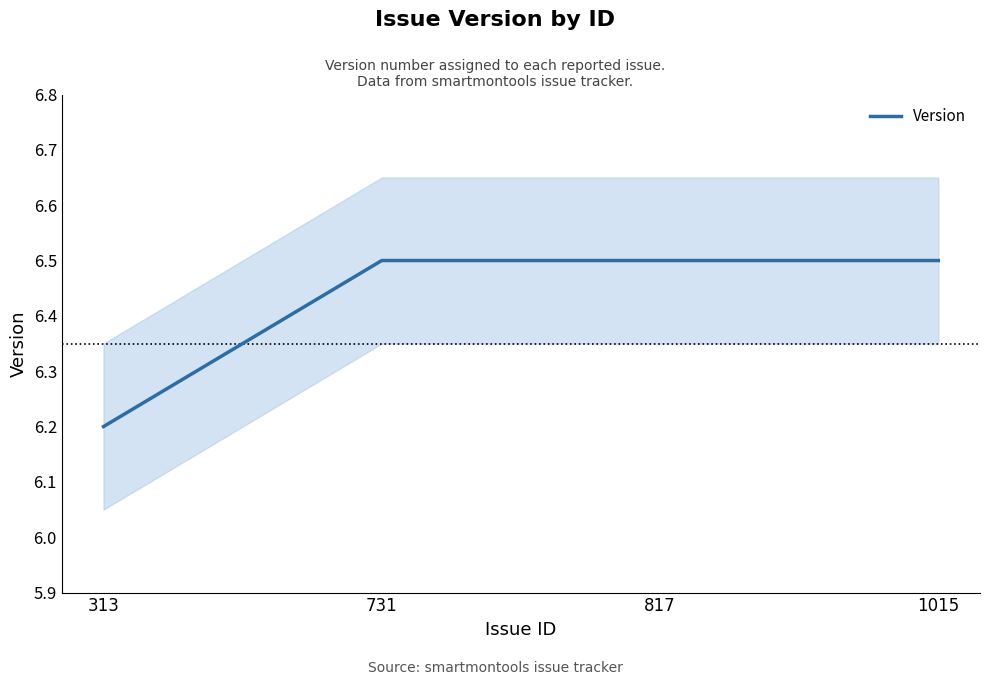

How many lines are shown in the chart?

1